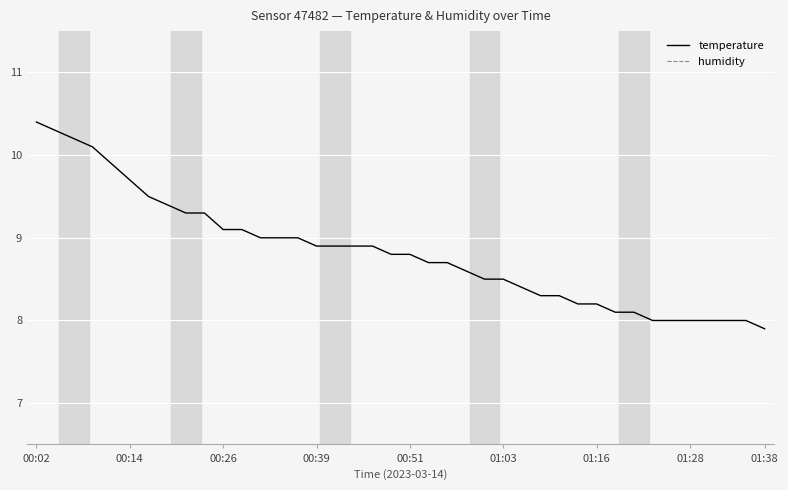

What is the minimum value for temperature?

7.9